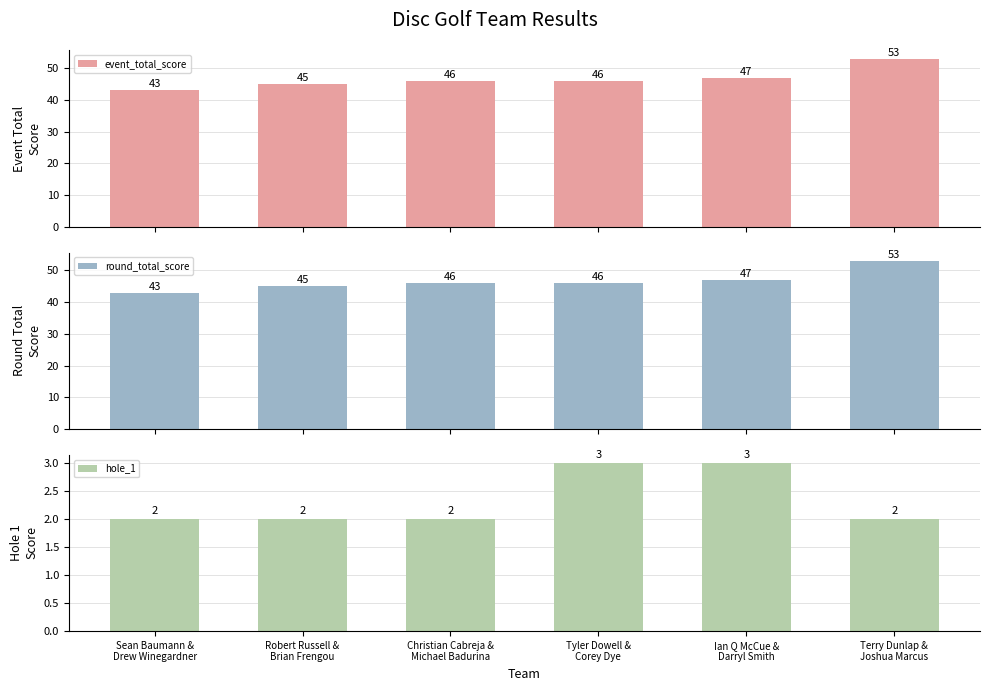

Reading left to right, transcribe all the data shown in this chart.

event_total_score: 43	45	46	46	47	53
round_total_score: 43	45	46	46	47	53
hole_1: 2	2	2	3	3	2